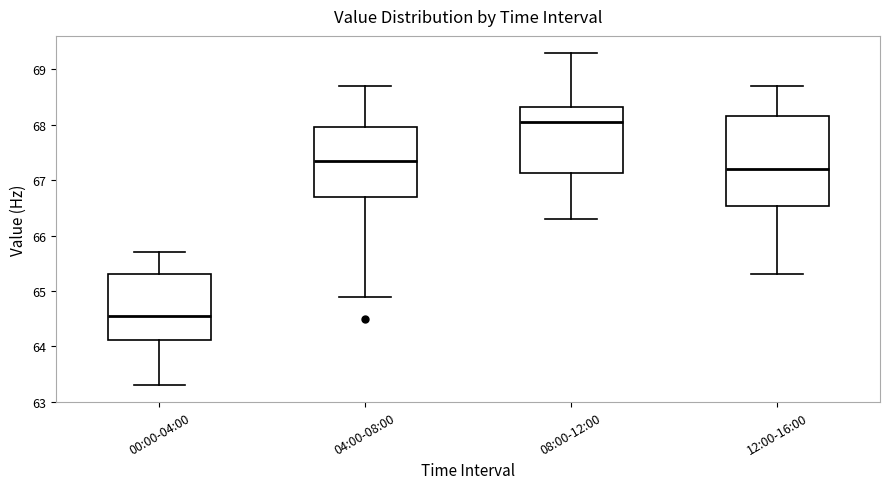

Which box has the highest median line?

08:00-12:00